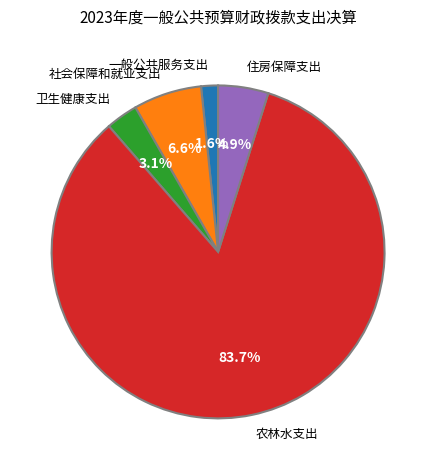

To the nearest percent, what is the average slice percentage?

20%